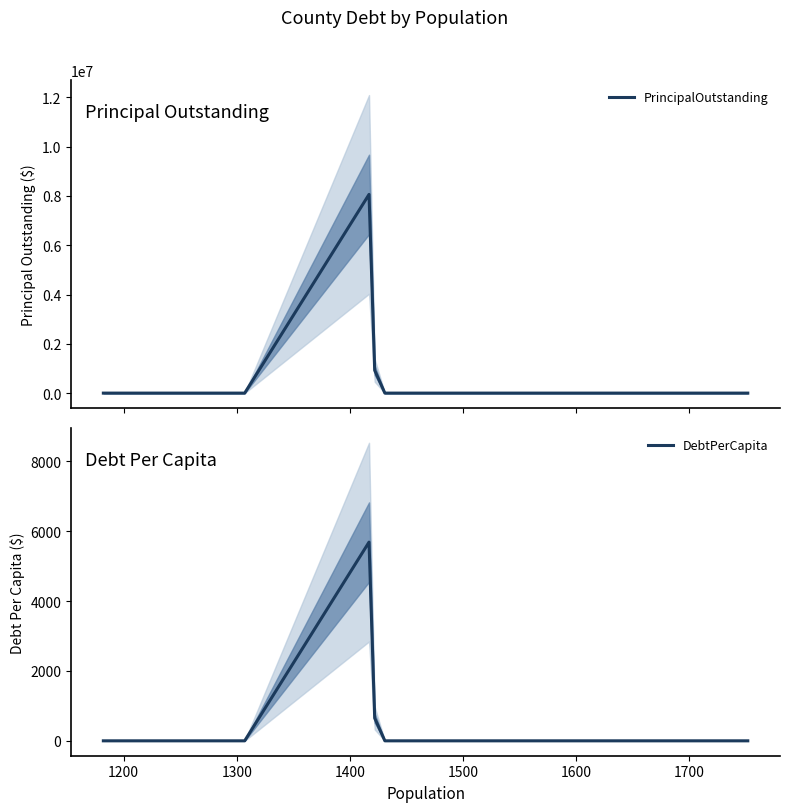

What is the greatest value displayed?

8060000.0